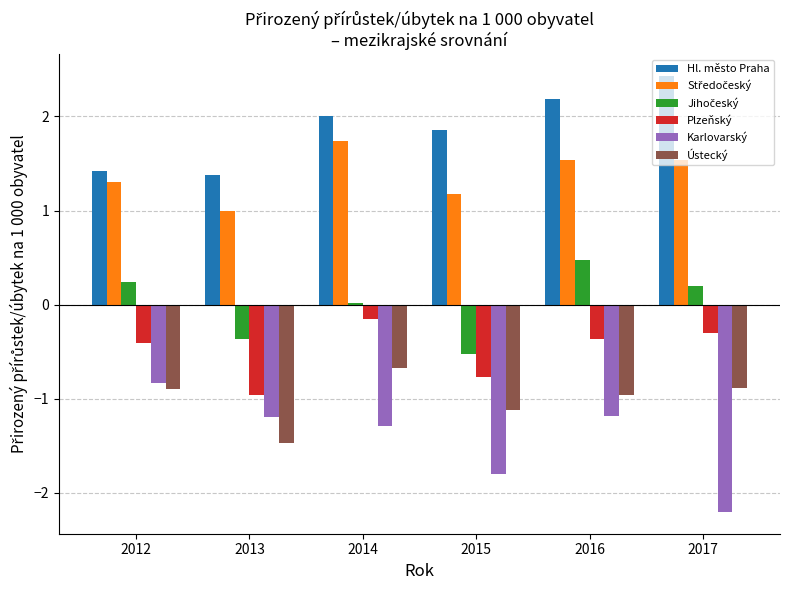

Does the chart contain stacked bars?

No